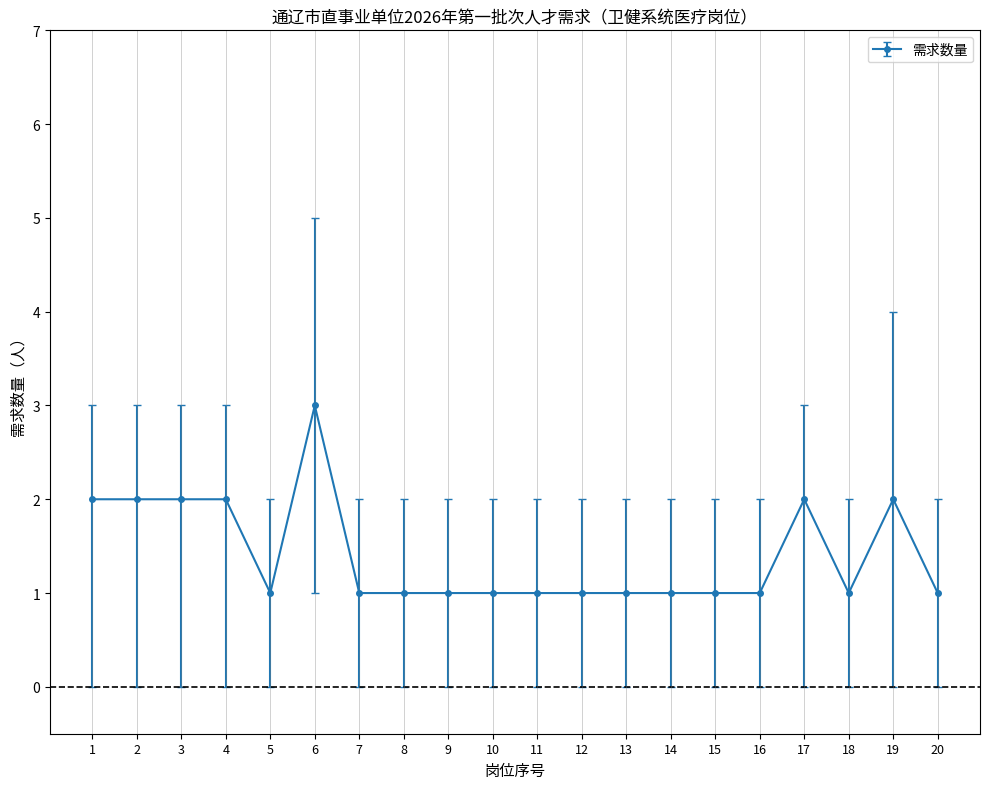

What is the minimum value shown in the chart?

1